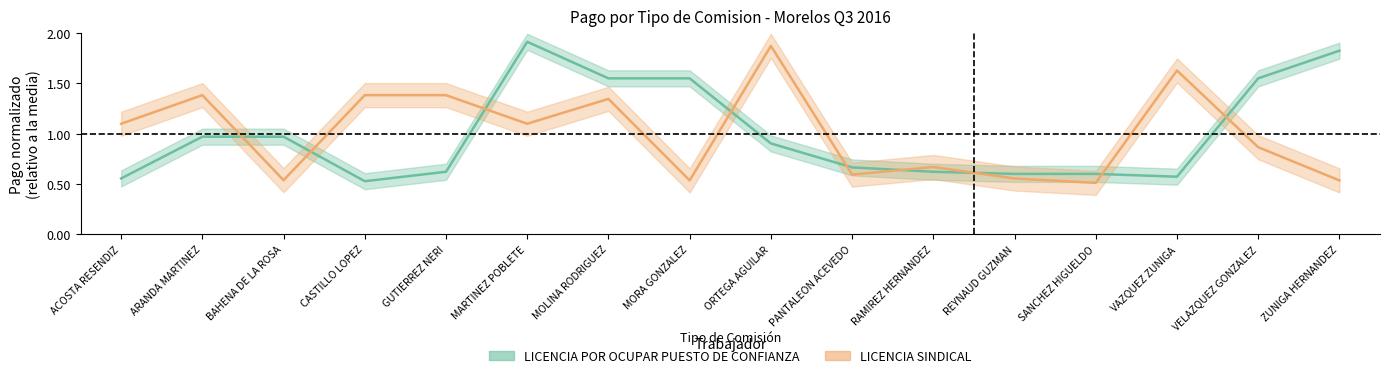

What is the value of the LICENCIA SINDICAL point at the 1st from the left?

1.1